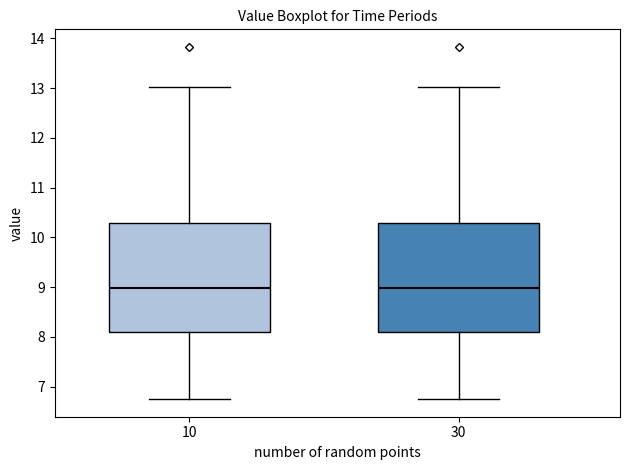

Reading left to right, transcribe this box plot: for each box, give where its median line is, the range the box spans, and where its two whiskers end, as read against the y-axis. The values are not printed on the chart, so give them approximately, as read against the axis.

10: median 9.0, box 8.1 to 10.3, whiskers 6.8 to 13.0
30: median 9.0, box 8.1 to 10.3, whiskers 6.8 to 13.0